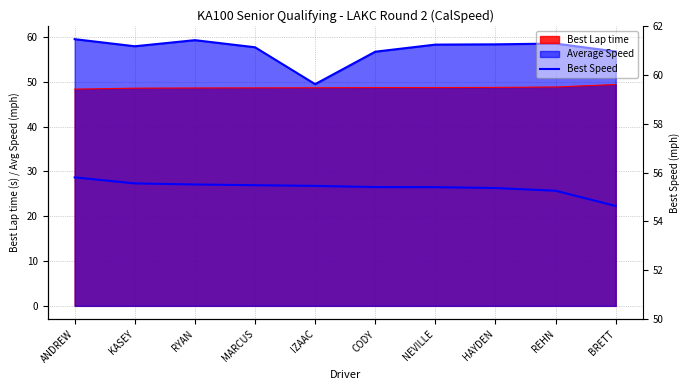

Which has a higher value, BRETT or IZAAC?

IZAAC